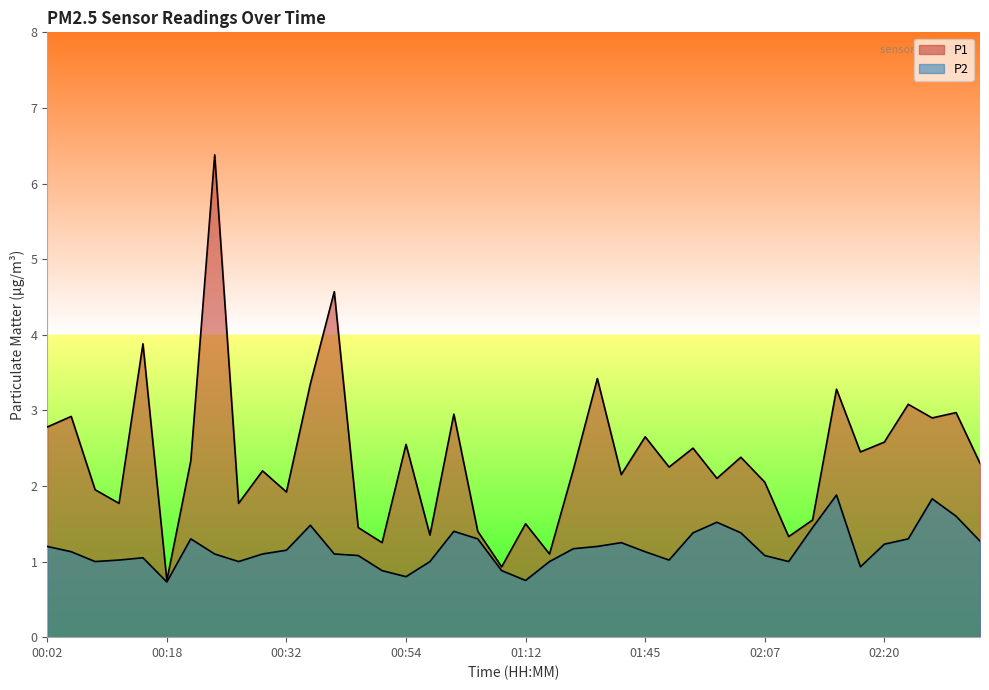

At which category does P1 reach its first local valley?

00:13